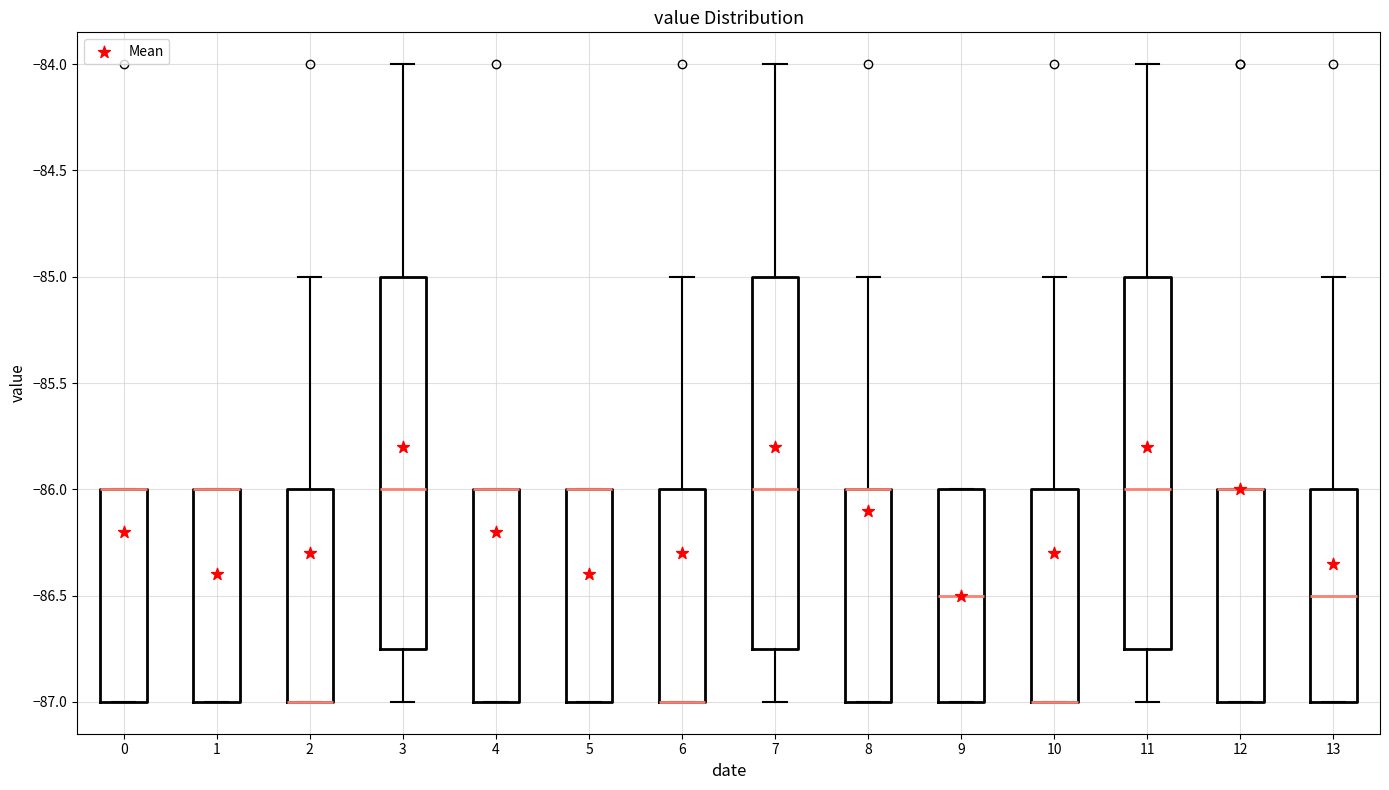

Reading left to right, read every box against the y-axis: the position of its median line, the range the box covers, and the ends of its whiskers. The values are not printed on the chart, so give them approximately, as read against the axis.

0: median -86.00 (drawn on the box's upper edge), box -87.00 to -86.00, whiskers -87.00 to -86.00
1: median -86.00 (drawn on the box's upper edge), box -87.00 to -86.00, whiskers -87.00 to -86.00
2: median -87.00 (drawn on the box's lower edge), box -87.00 to -86.00, whiskers -87.00 to -85.00
3: median -86.00, box -86.75 to -85.00, whiskers -87.00 to -84.00
4: median -86.00 (drawn on the box's upper edge), box -87.00 to -86.00, whiskers -87.00 to -86.00
5: median -86.00 (drawn on the box's upper edge), box -87.00 to -86.00, whiskers -87.00 to -86.00
6: median -87.00 (drawn on the box's lower edge), box -87.00 to -86.00, whiskers -87.00 to -85.00
7: median -86.00, box -86.75 to -85.00, whiskers -87.00 to -84.00
8: median -86.00 (drawn on the box's upper edge), box -87.00 to -86.00, whiskers -87.00 to -85.00
9: median -86.50, box -87.00 to -86.00, whiskers -87.00 to -86.00
10: median -87.00 (drawn on the box's lower edge), box -87.00 to -86.00, whiskers -87.00 to -85.00
11: median -86.00, box -86.75 to -85.00, whiskers -87.00 to -84.00
12: median -86.00 (drawn on the box's upper edge), box -87.00 to -86.00, whiskers -87.00 to -86.00
13: median -86.50, box -87.00 to -86.00, whiskers -87.00 to -85.00